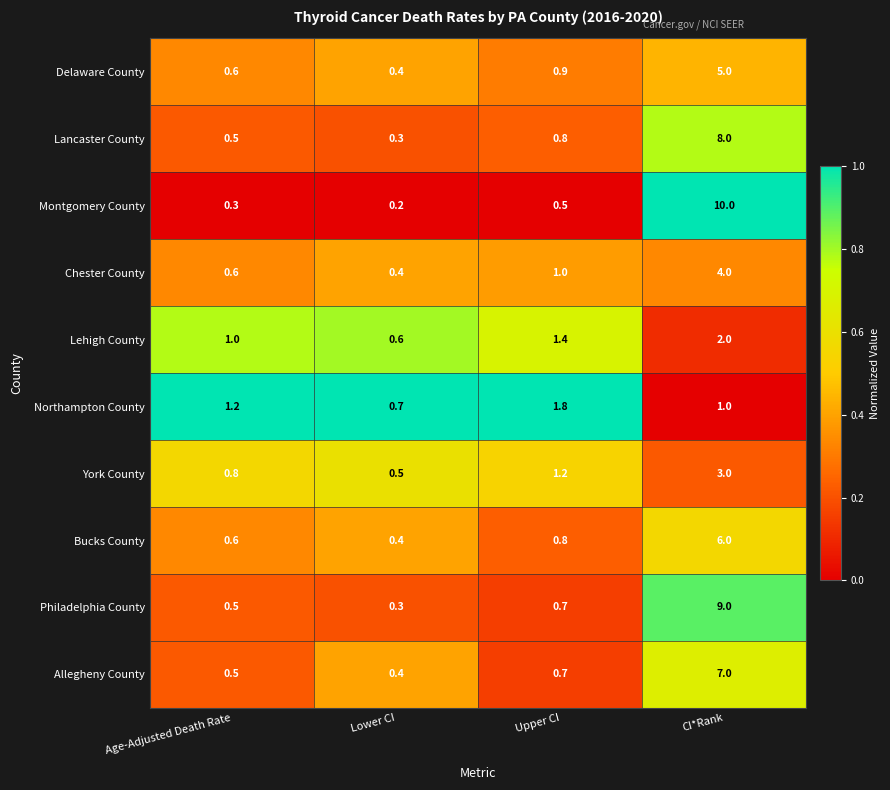

Rank the series by their maximum value, from highest to lowest.

Montgomery County, Philadelphia County, Lancaster County, Allegheny County, Bucks County, Delaware County, Chester County, York County, Lehigh County, Northampton County